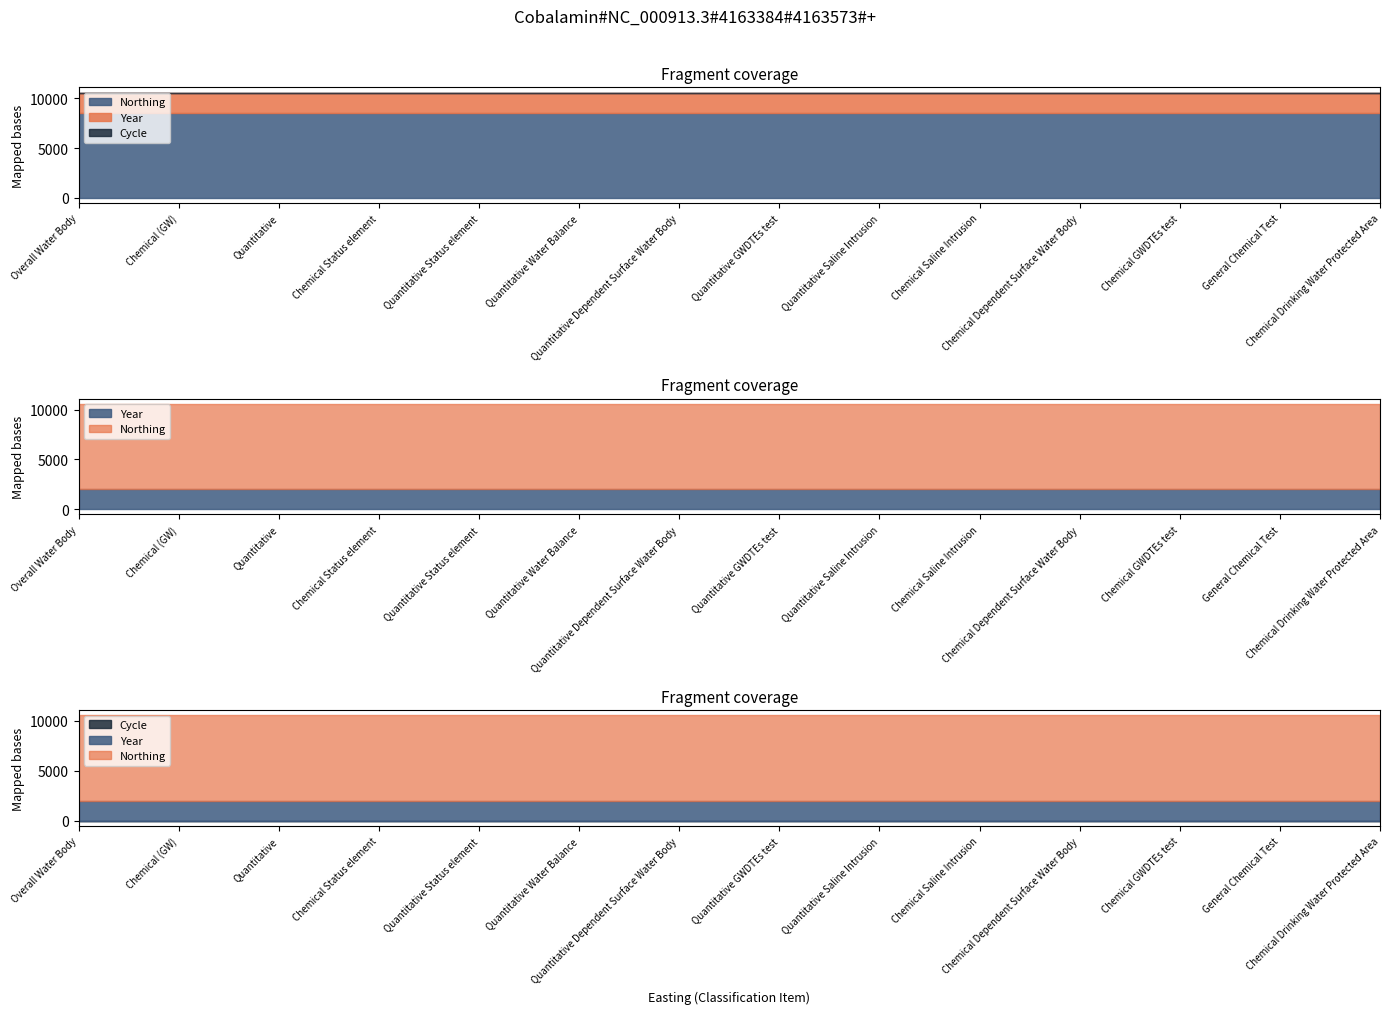

What is the sum of the Year values at Chemical Saline Intrusion and Quantitative GWDTEs test?

4030